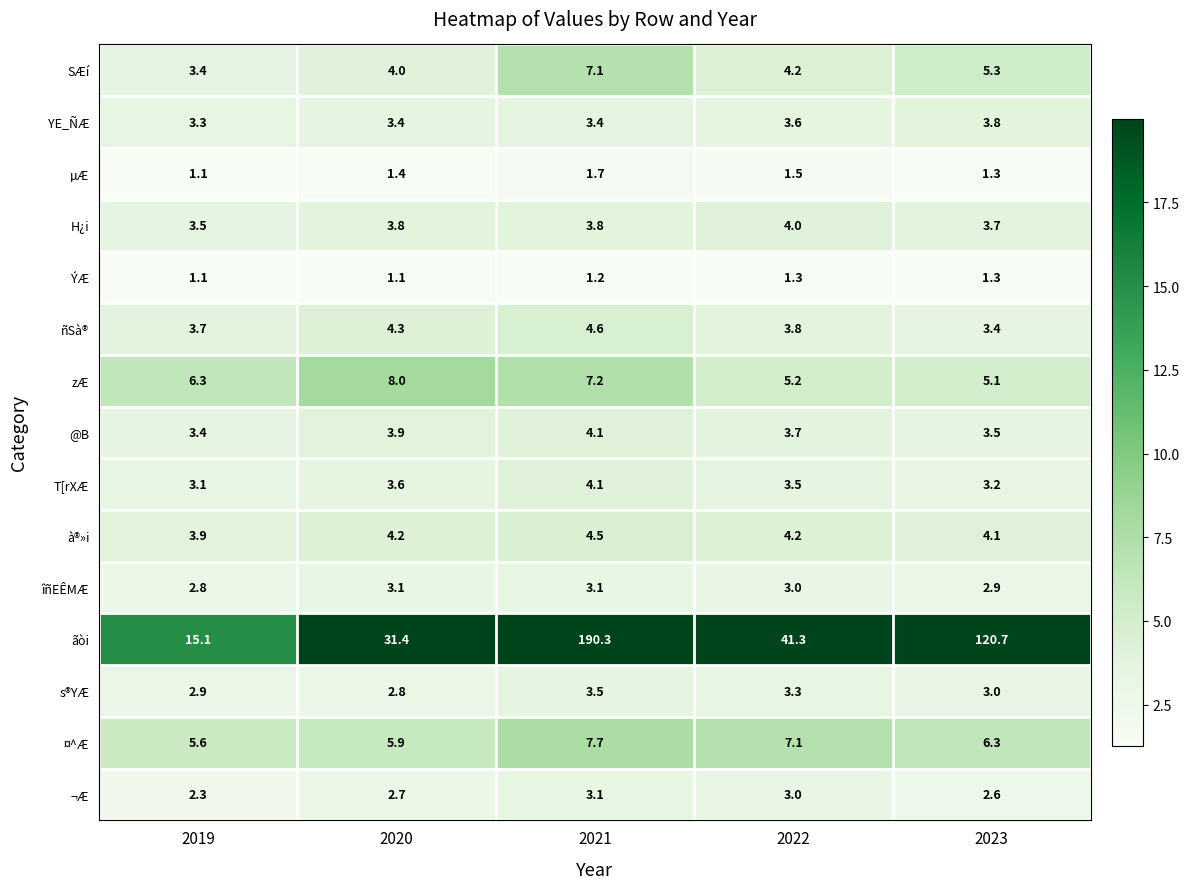

How many distinct data groups are displayed?

15